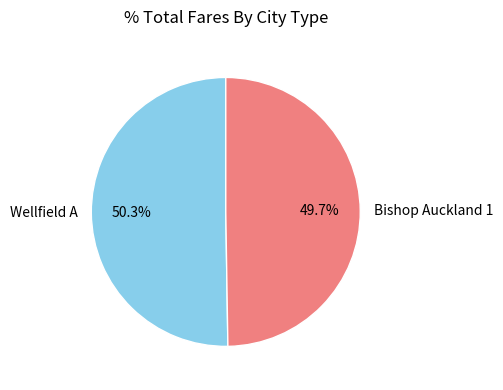

To the nearest percent, what is the combined percentage of Wellfield A and Bishop Auckland 1?

100%